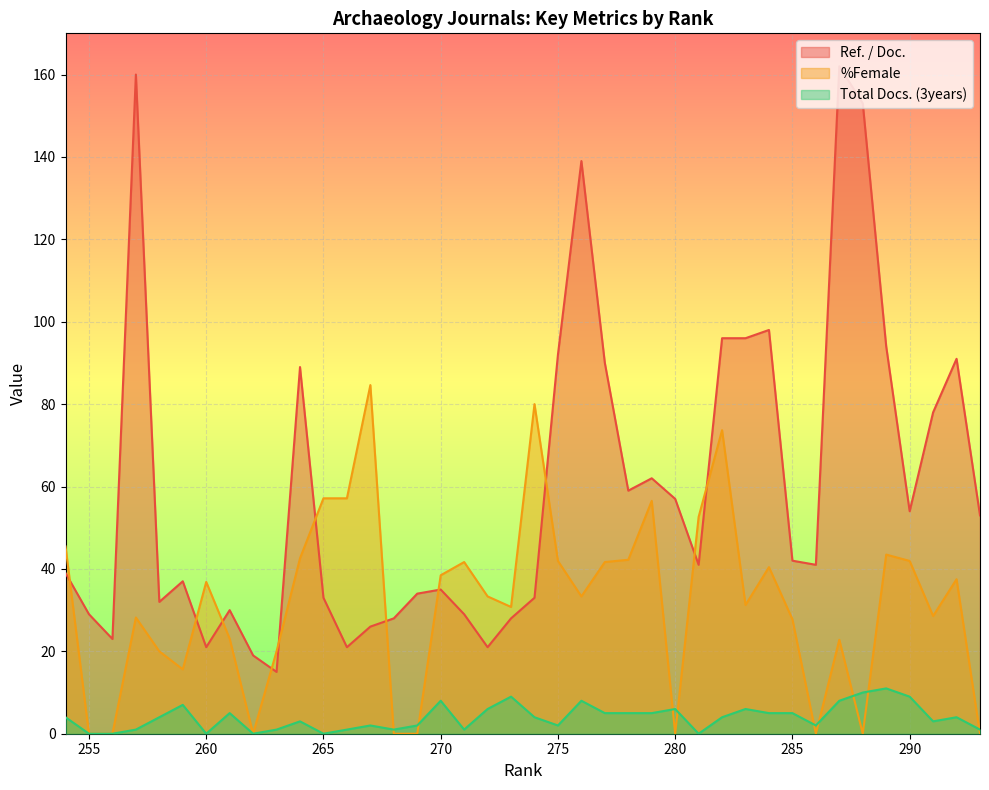

Is it true that Total Docs. (3years) equals 3.7 at 260?

False